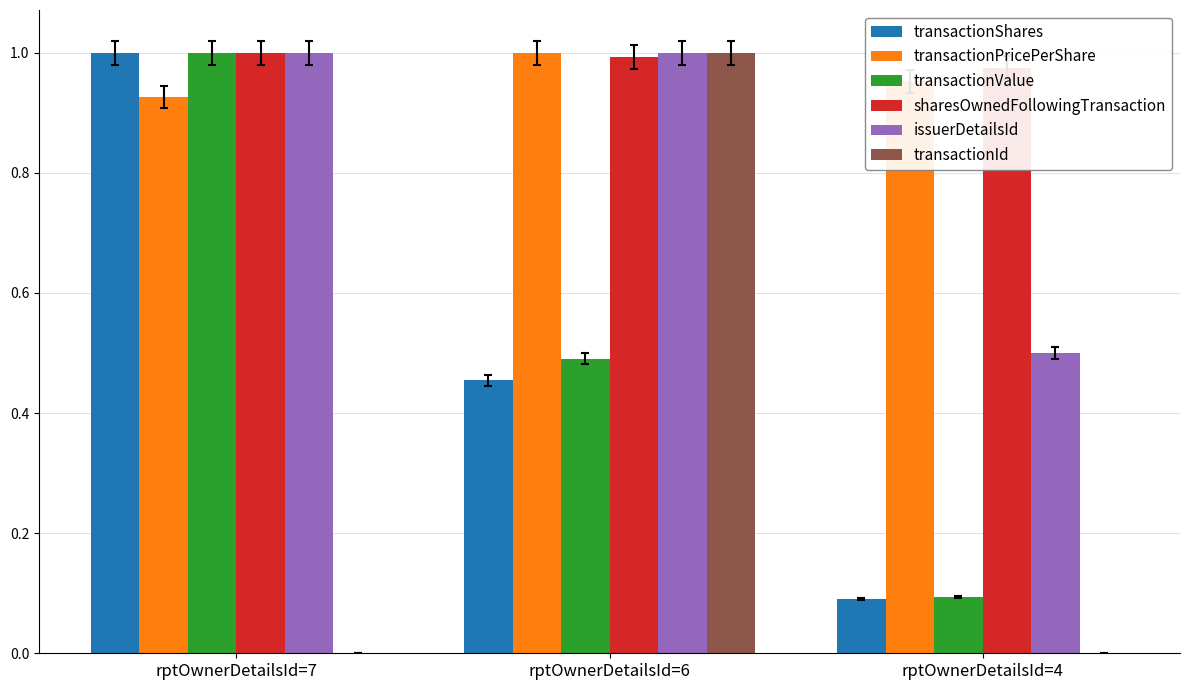

What is the difference between the transactionId values at rptOwnerDetailsId=4 and rptOwnerDetailsId=6?

1.0